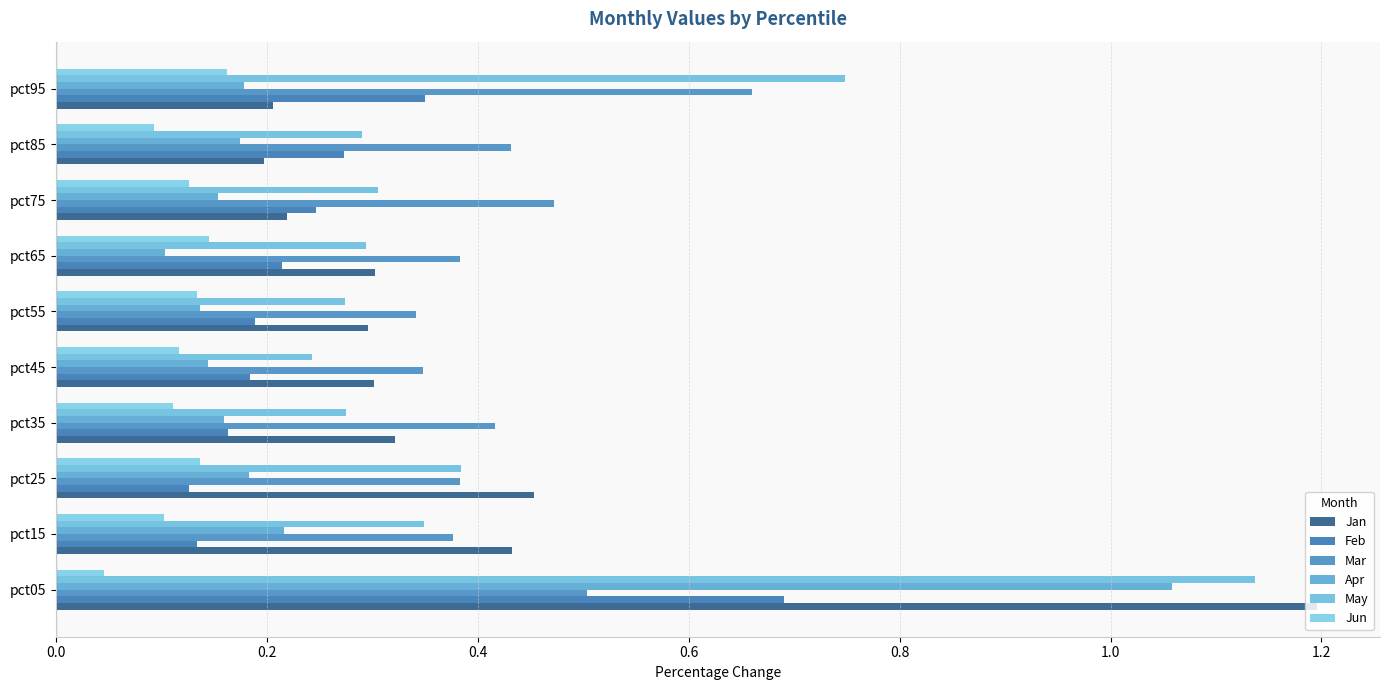

Count the Jun values in the range 0 to 1.

10